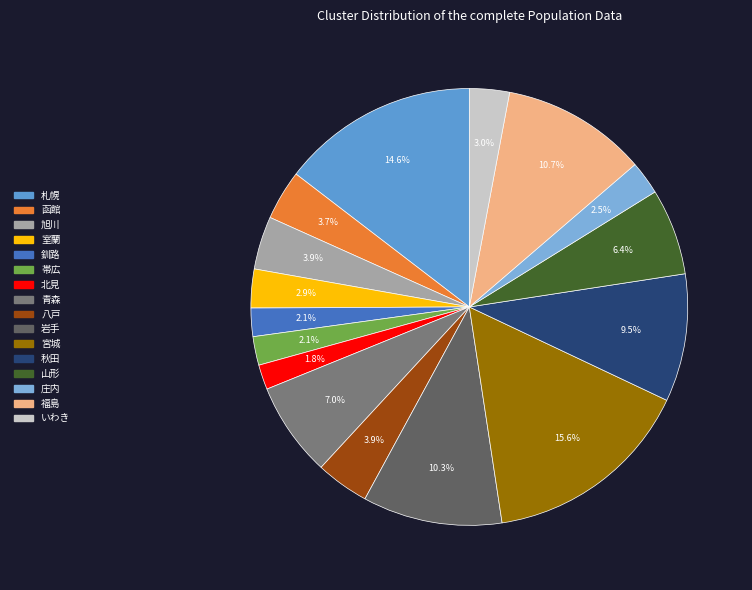

To the nearest percent, what is the difference between the largest and smallest slice percentages?

14%